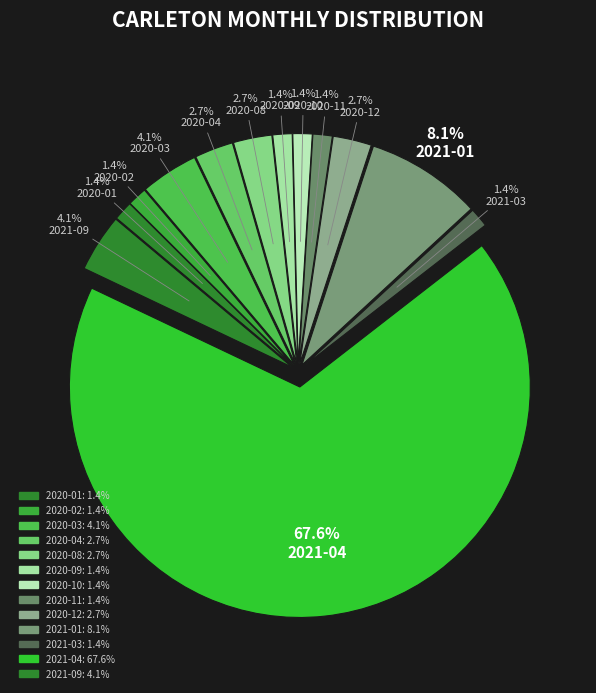

Does 2021-06 account for over 50% of the chart?

No